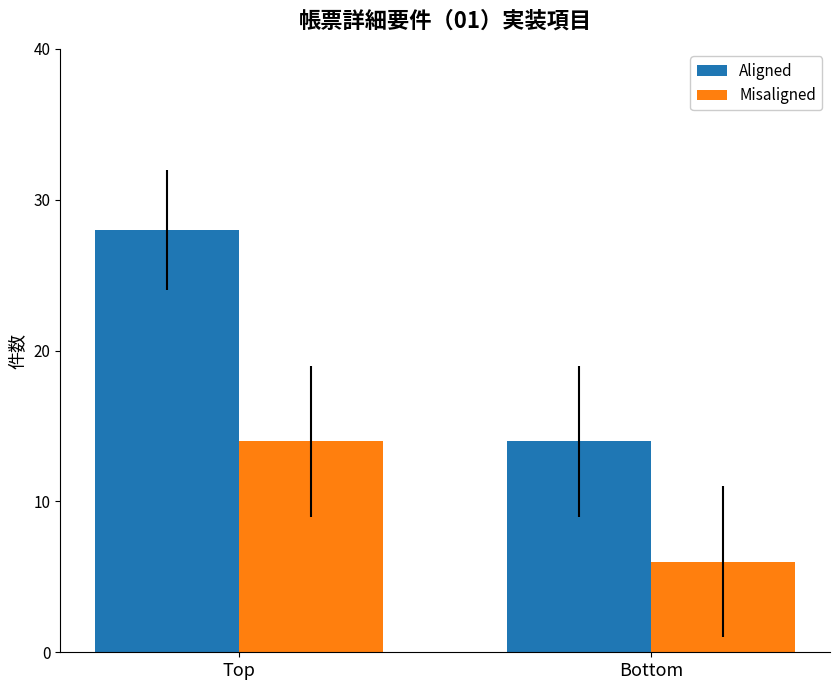

Reading left to right, list all the values displayed in this chart.

Aligned: Top=28	Bottom=14
Misaligned: Top=14	Bottom=6